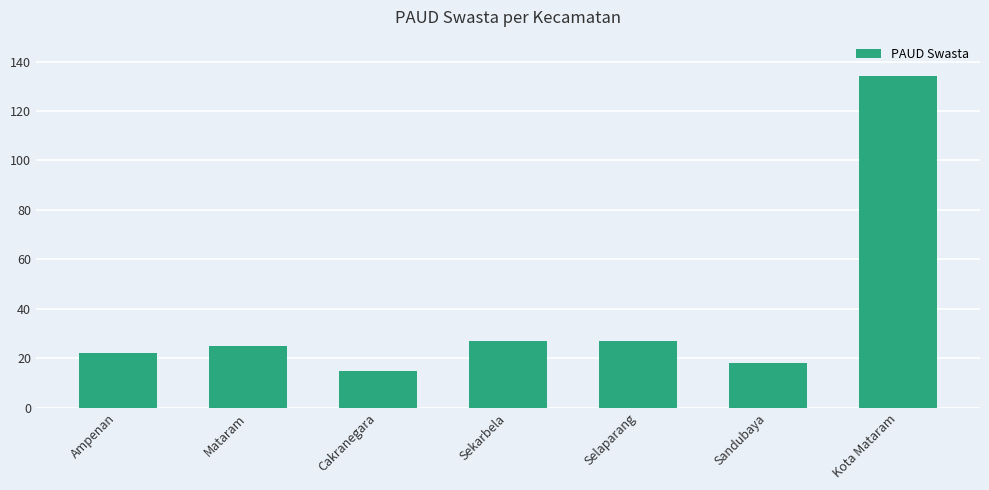

What is the sum of all values?

268